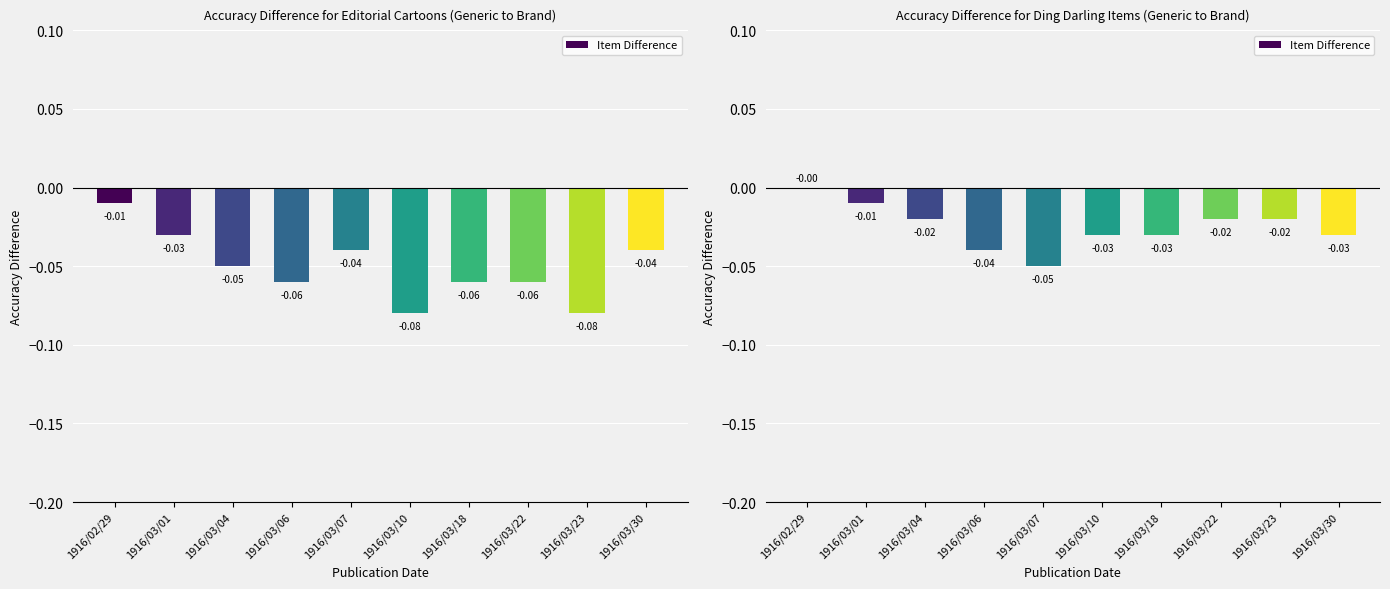

What position from the left is 1916/03/01?

2